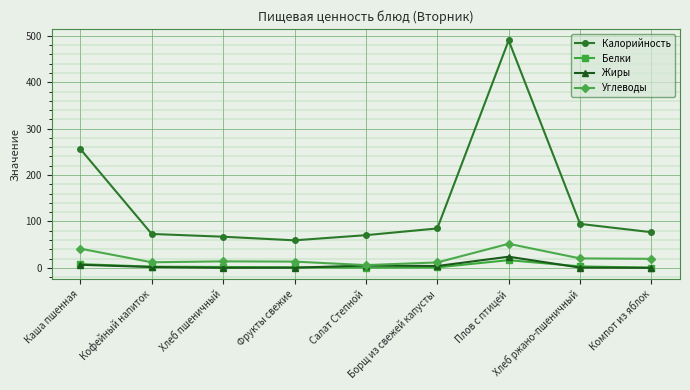

What position from the right is Хлеб ржано-пшеничный?

2